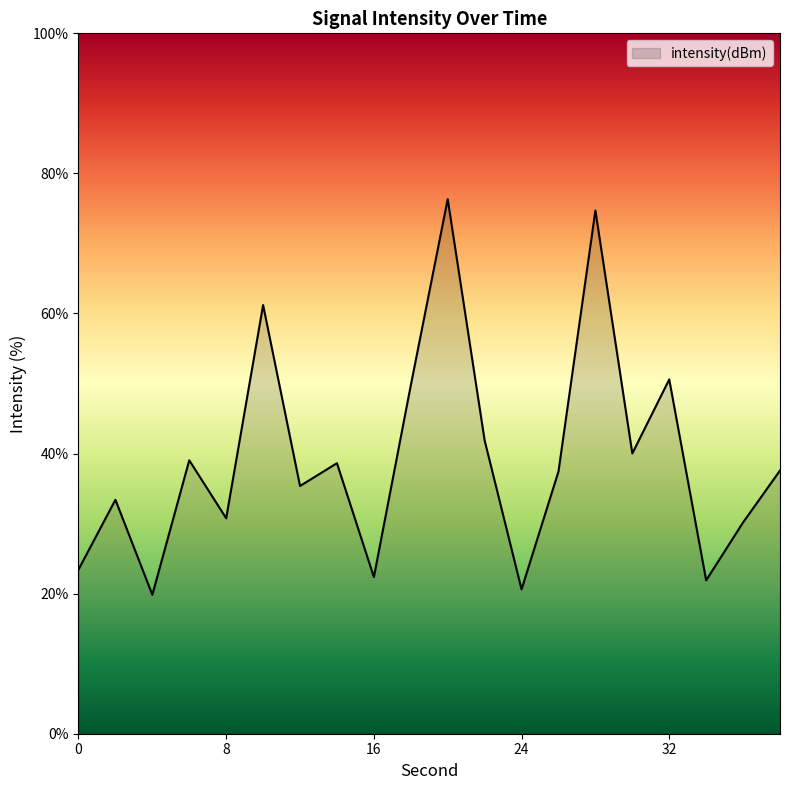

What is the greatest value displayed?

76.3